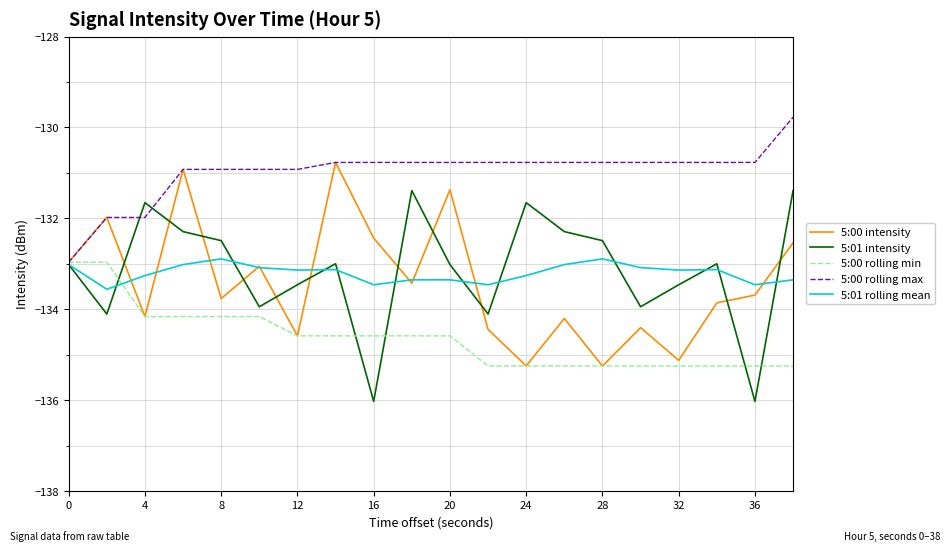

True or false: 5:01 rolling mean and 5:00 intensity intersect in this chart.

True